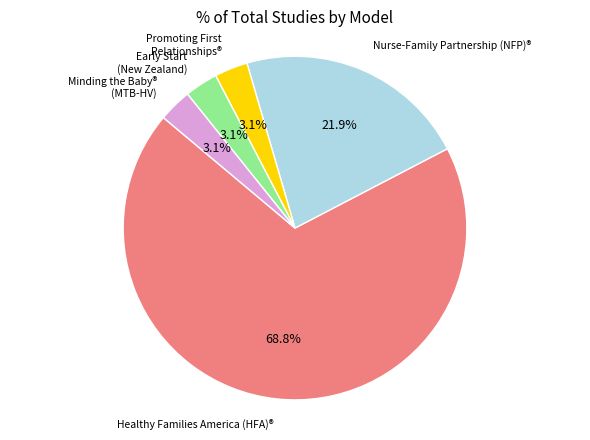

The Early Start (New Zealand) slice represents 3% of the pie. True or false?

True